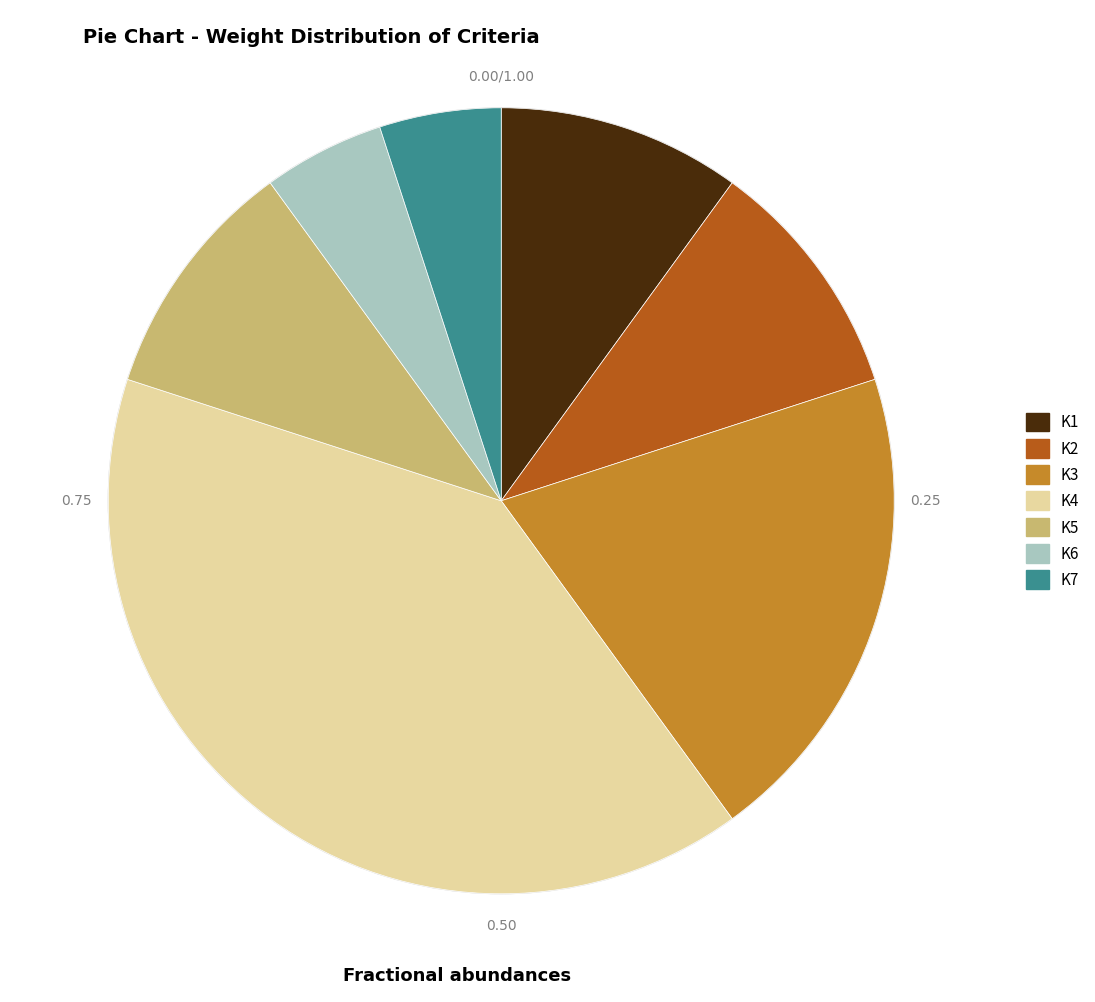

Count the number of slices in the pie.

7